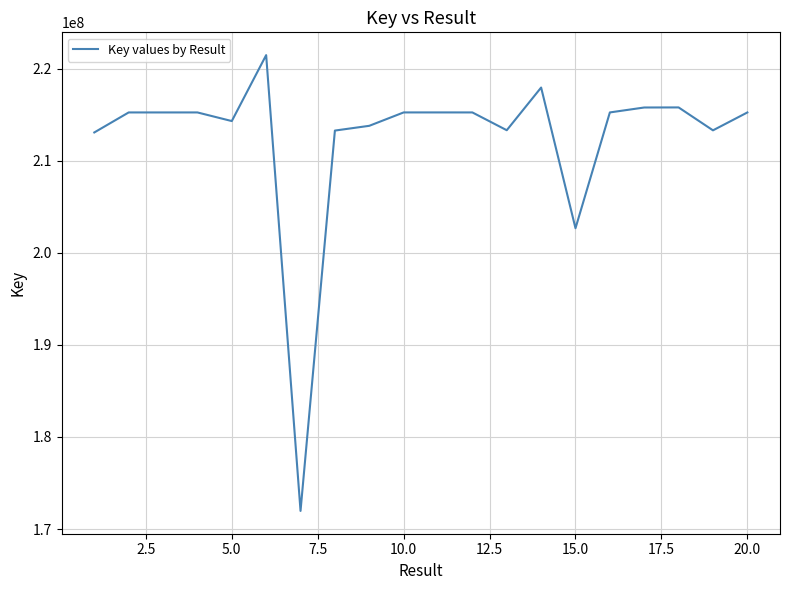

What is the difference between the maximum and minimum values?

49489540